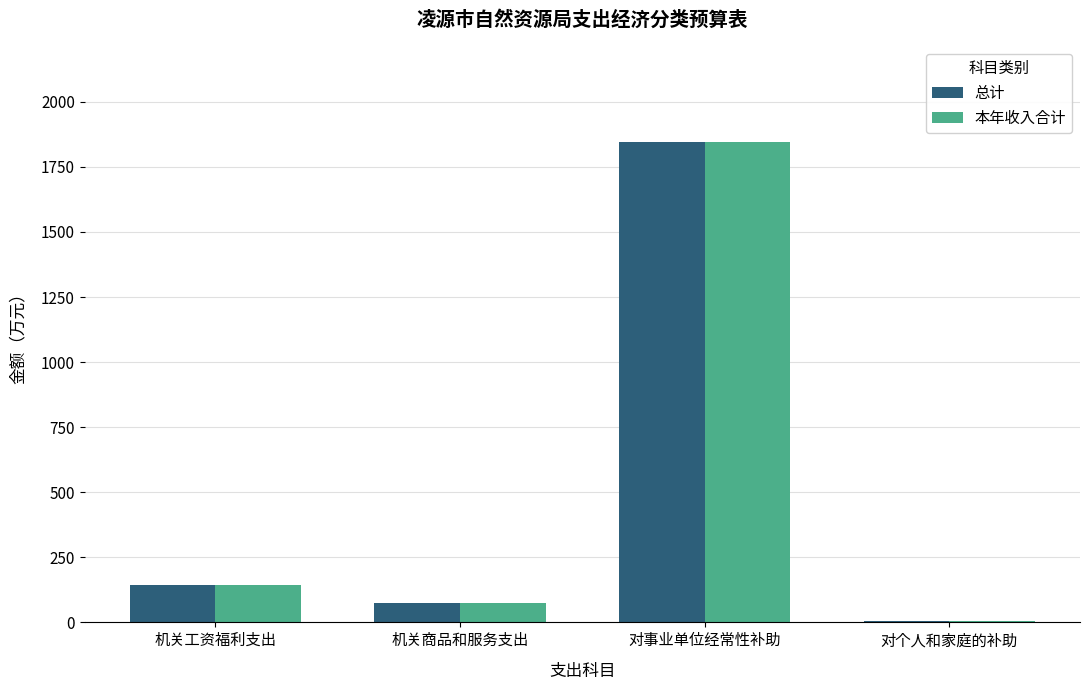

What is the label of the 2nd bar from the left?

机关商品和服务支出